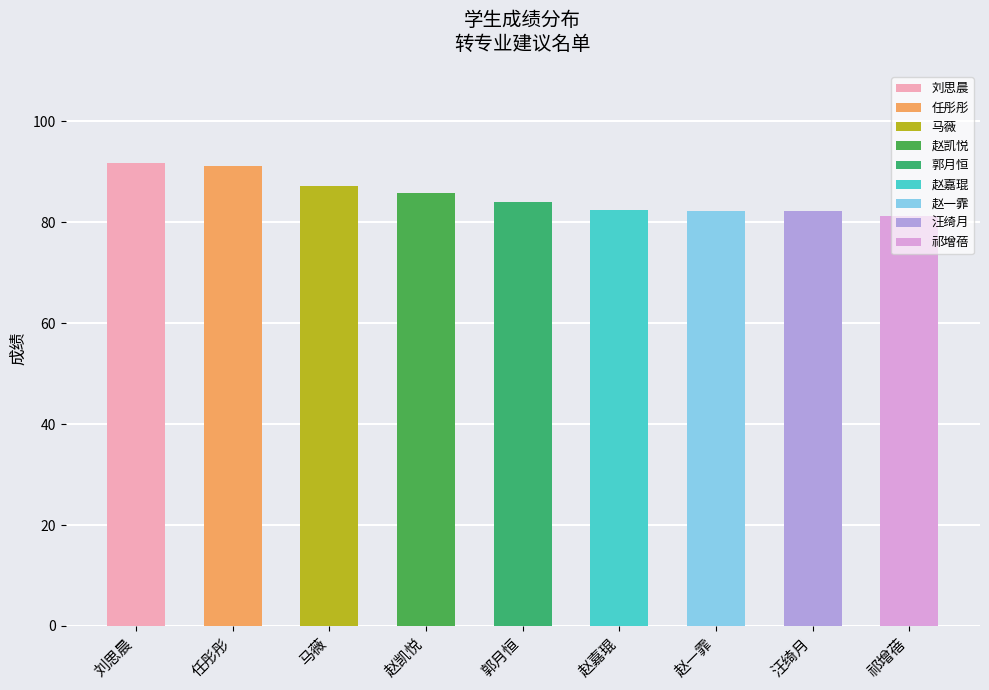

What is the sum of the 英语成绩 values at 赵嘉琨 and 郭月恒?

167.3